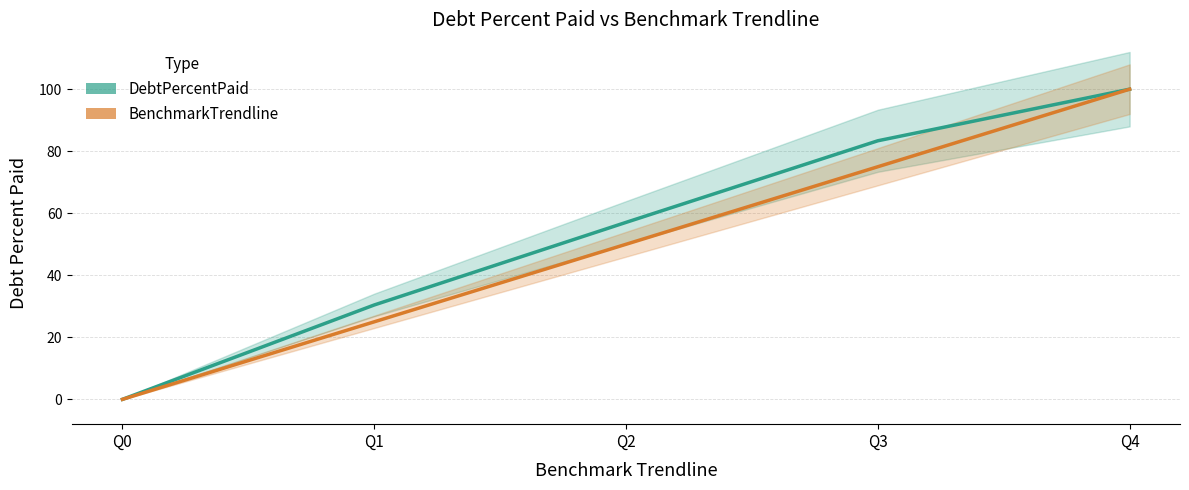

At which label is DebtPercentPaid closest to 50?

Q2